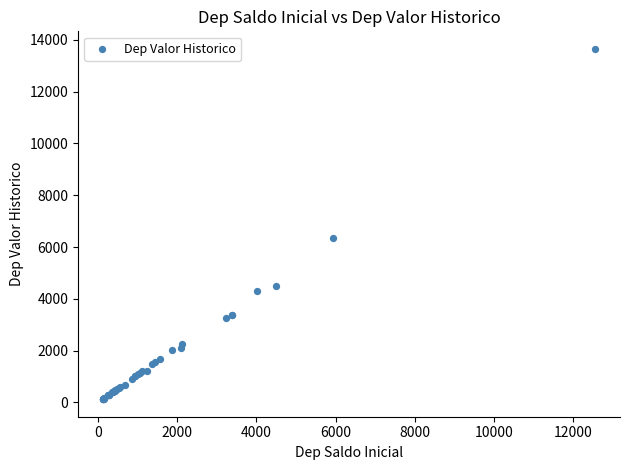

What Y value in the scatter plot is closest to 6888?

6355.9